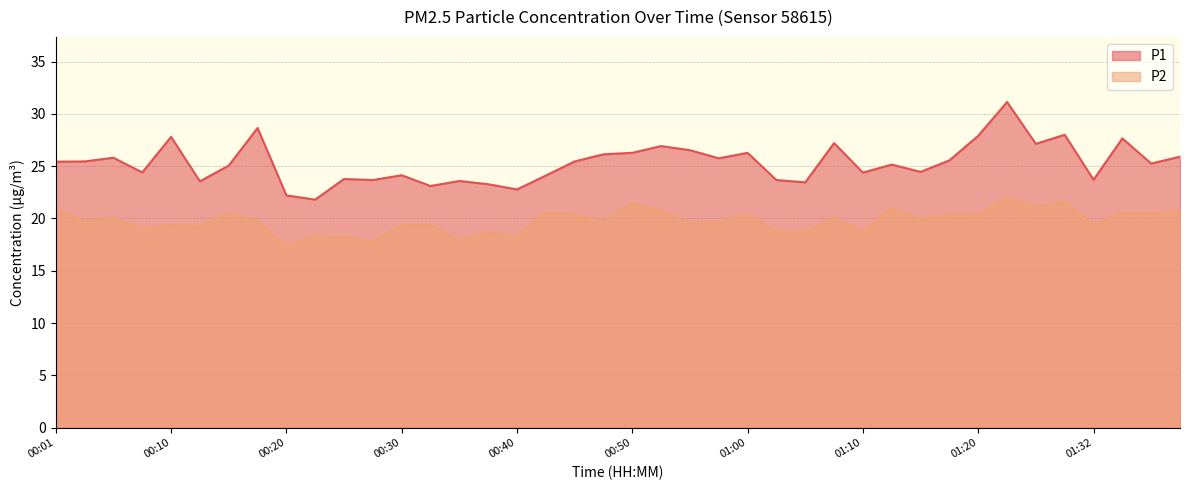

Which has a higher value, 01:27 or 00:35?

01:27